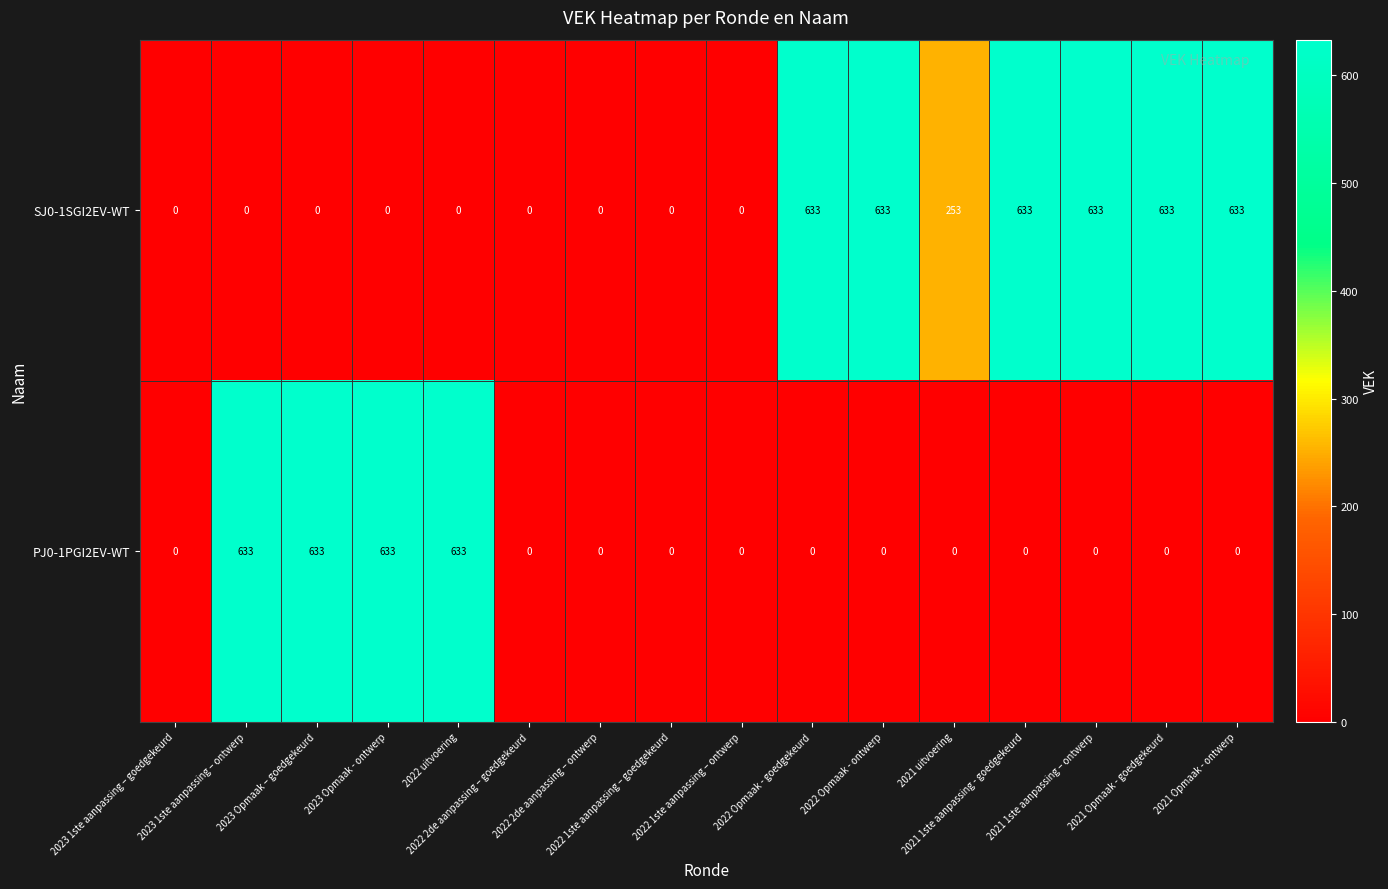

What is the sum of all SJ0-1SGI2EV-WT values?

4051